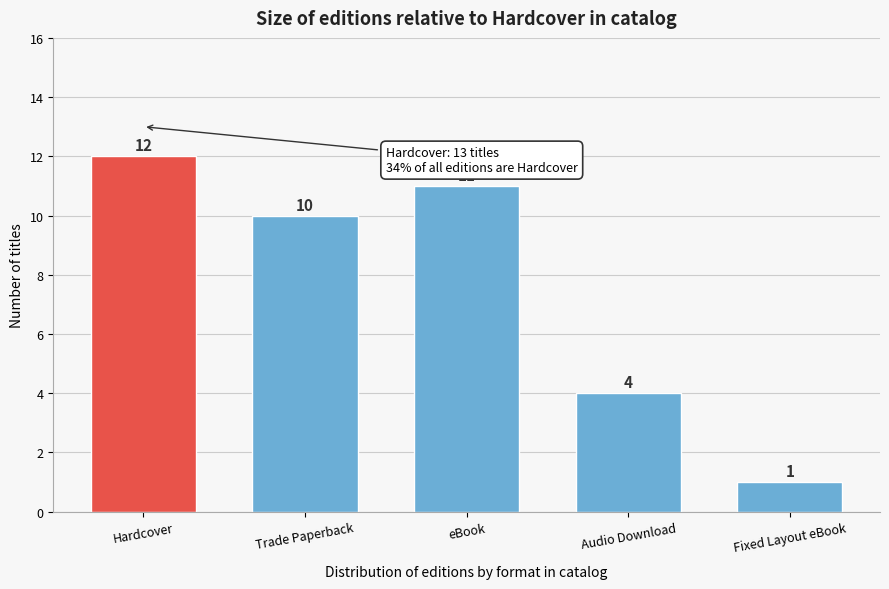

Reading left to right, what are all the values shown in this chart?

Hardcover=12	Trade Paperback=10	eBook=11	Audio Download=4	Fixed Layout eBook=1